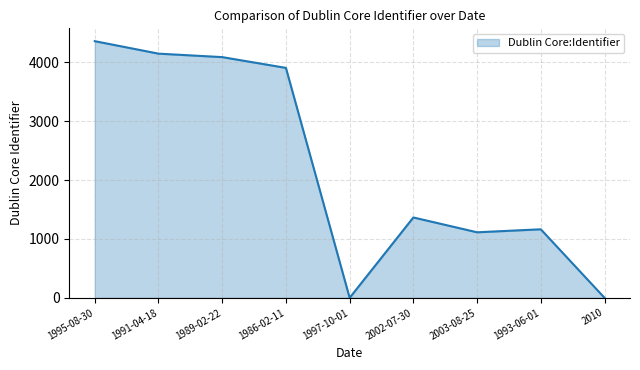

Reading left to right, transcribe all the data shown in this chart.

1995-08-30=4360	1991-04-18=4148	1989-02-22=4089	1986-02-11=3906	1997-10-01=0	2002-07-30=1365	2003-08-25=1113	1993-06-01=1164	2010=0